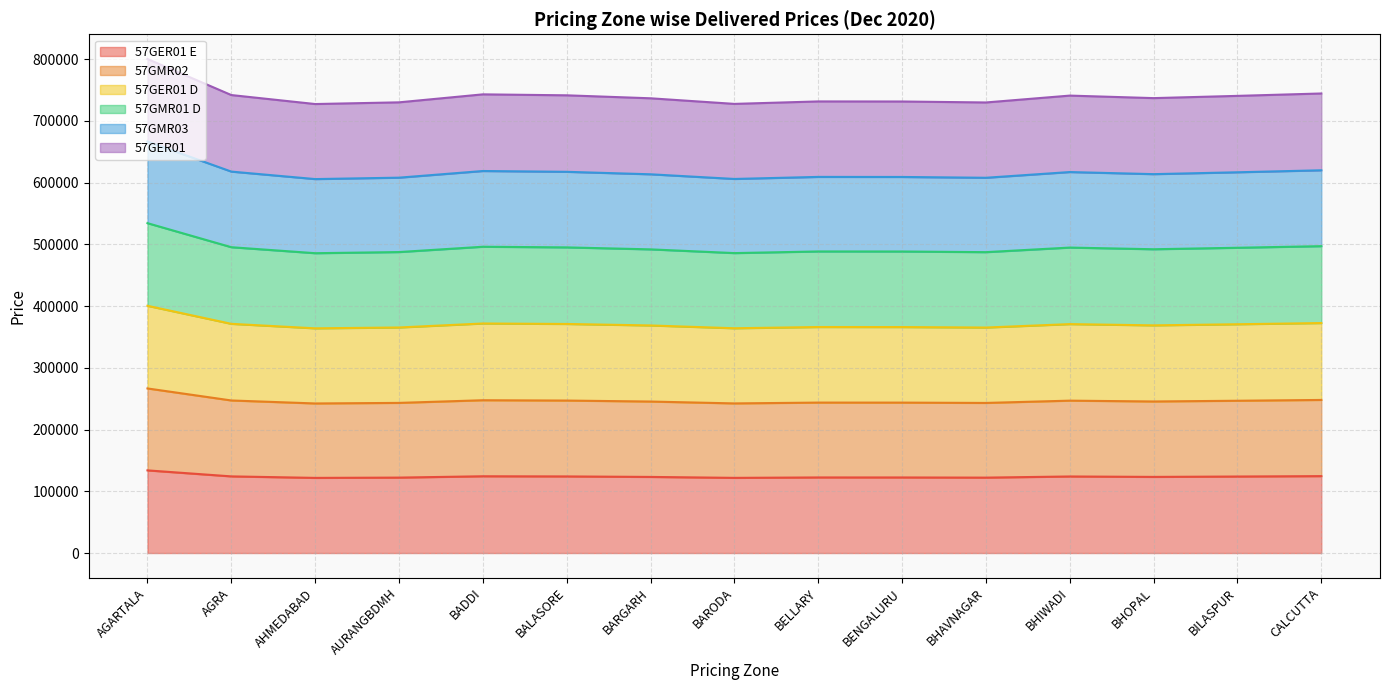

Which label corresponds to the largest value in the chart?

AGARTALA